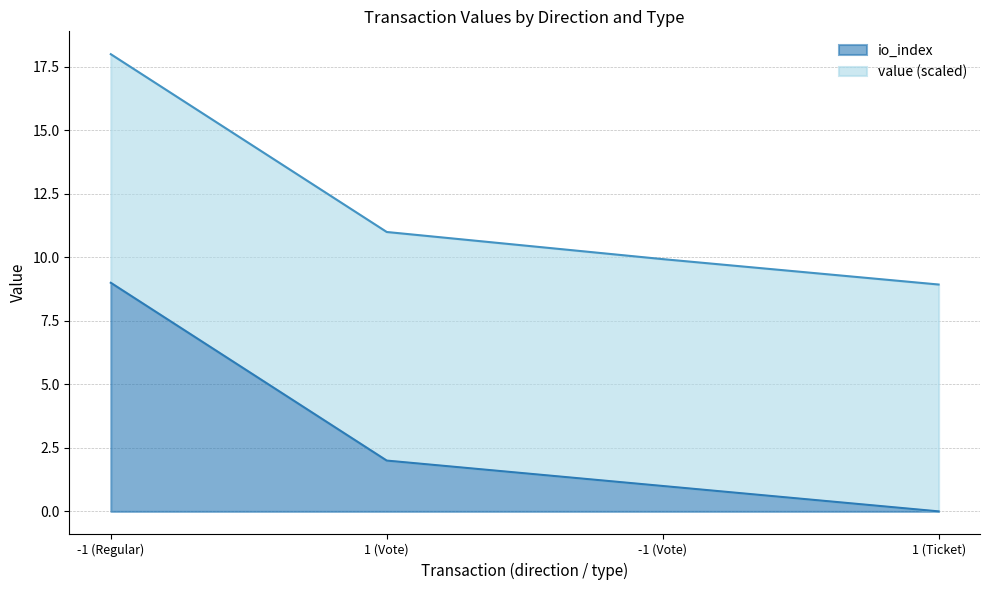

Where is the data nearest to the value 4?

1 (Vote)